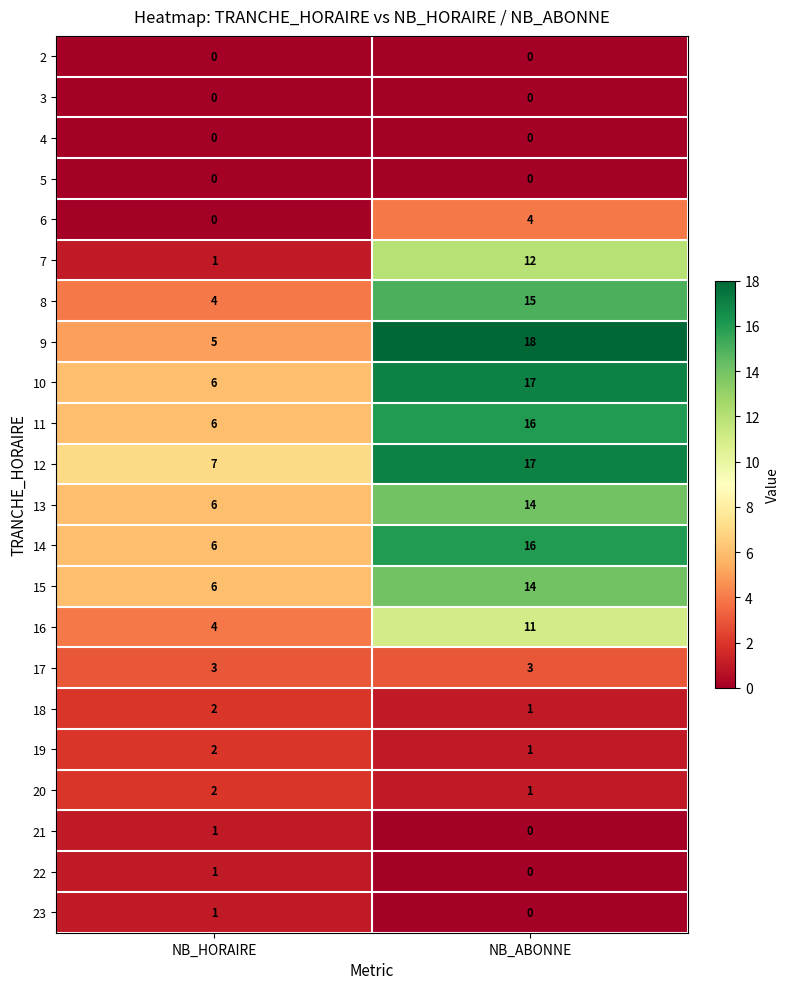

The value of 17 at NB_HORAIRE is 3. True or false?

True